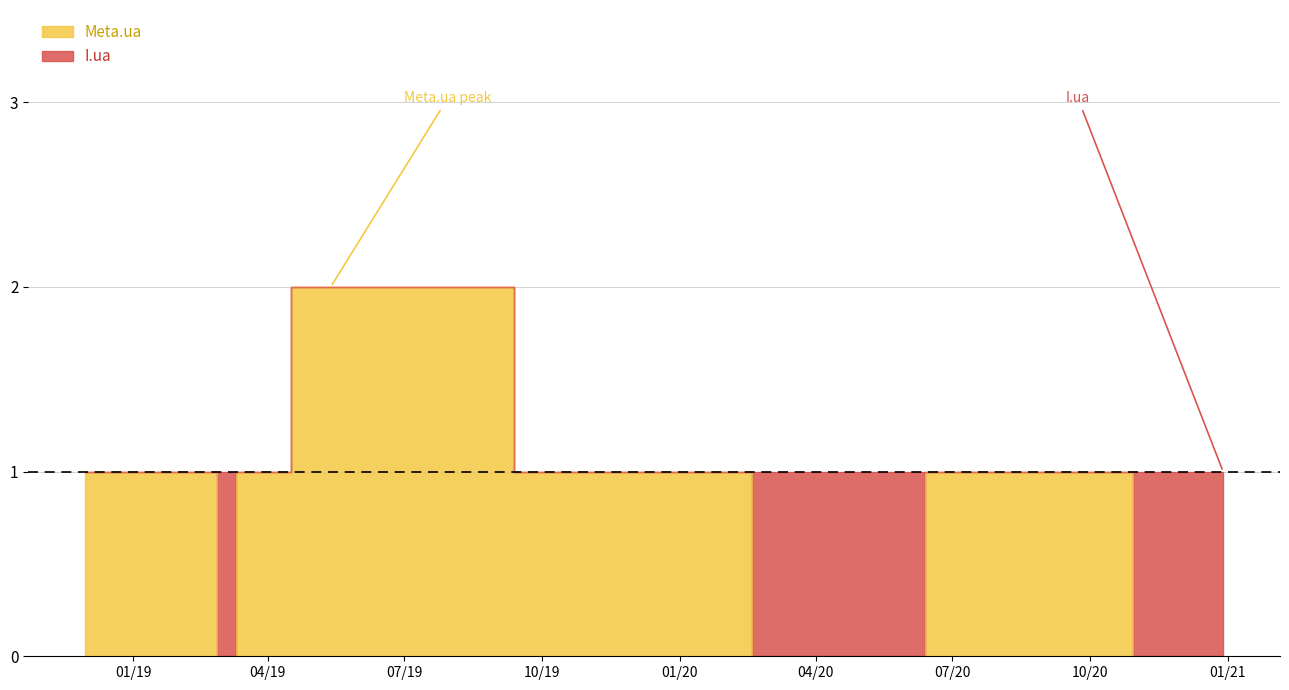

How many positive values are there?

9